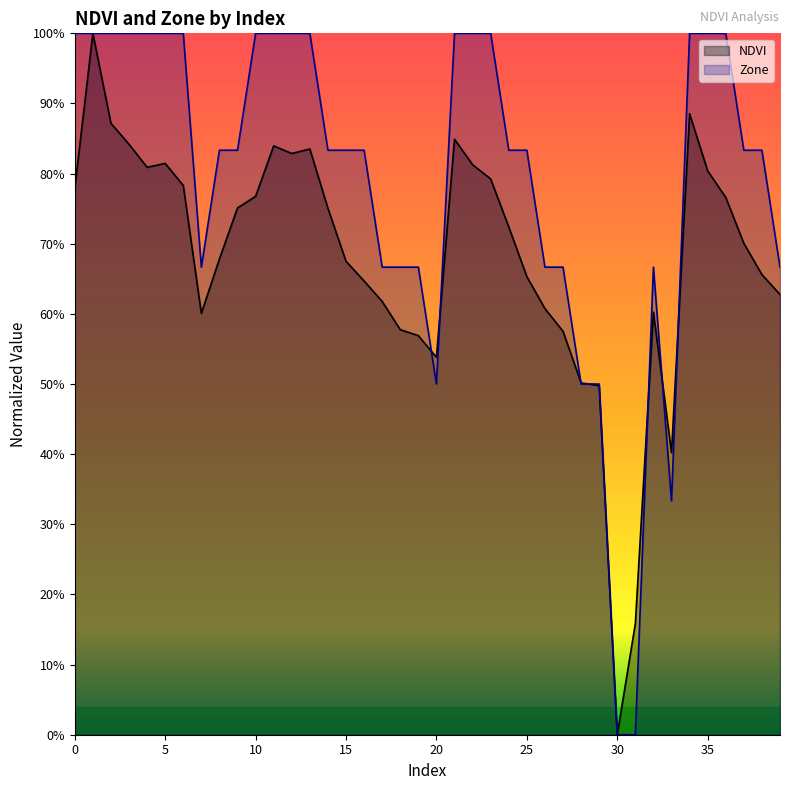

What is the sum of the Zone values at 34 and 21?

2.0